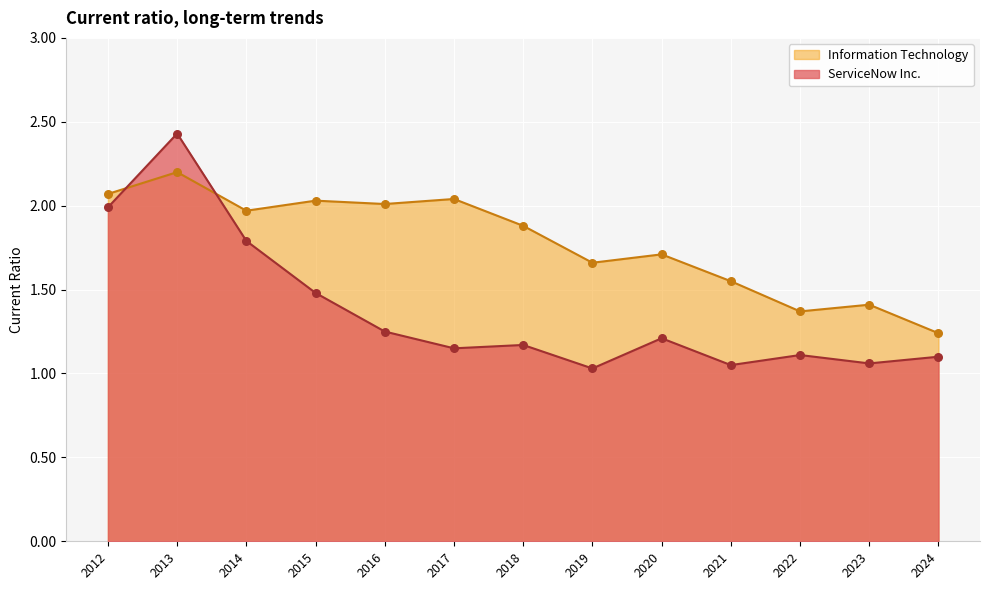

Is the value of Information Technology at 2020-12-31 greater than the value of ServiceNow Inc. at 2012-12-31?

No